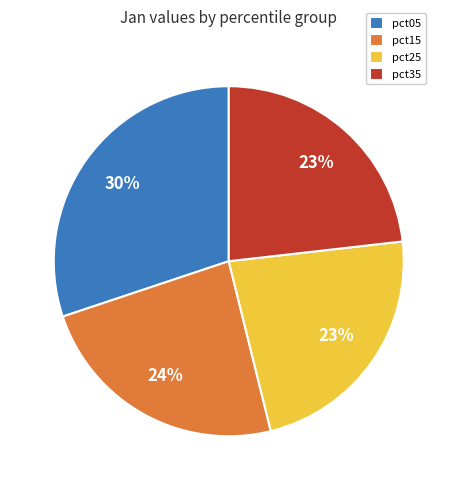

Is pct35 the majority of the pie?

No